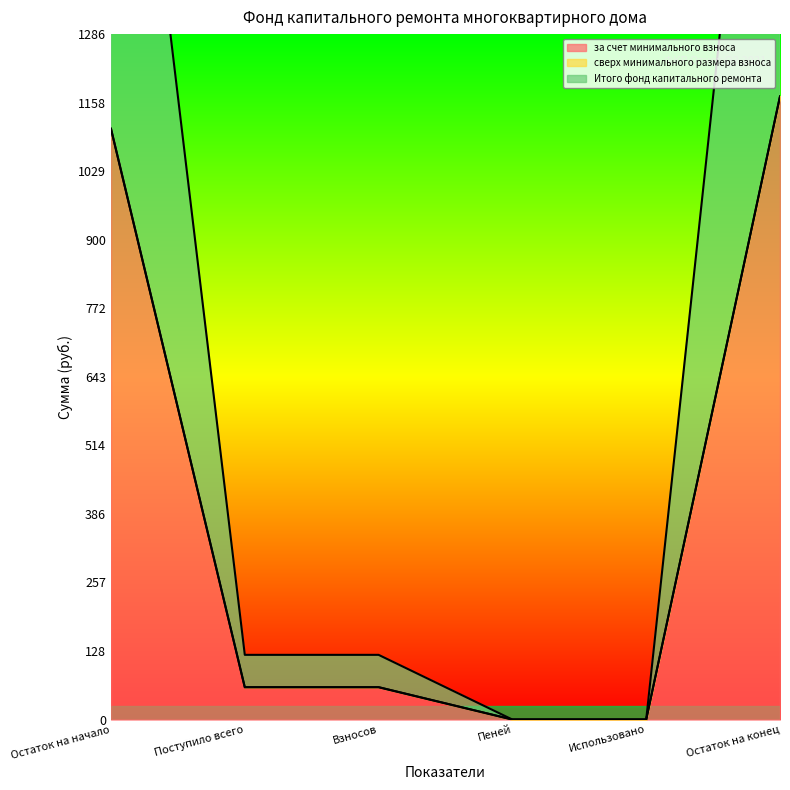

True or false: за счет минимального взноса has a value of 464.2 at Остаток на начало.

False